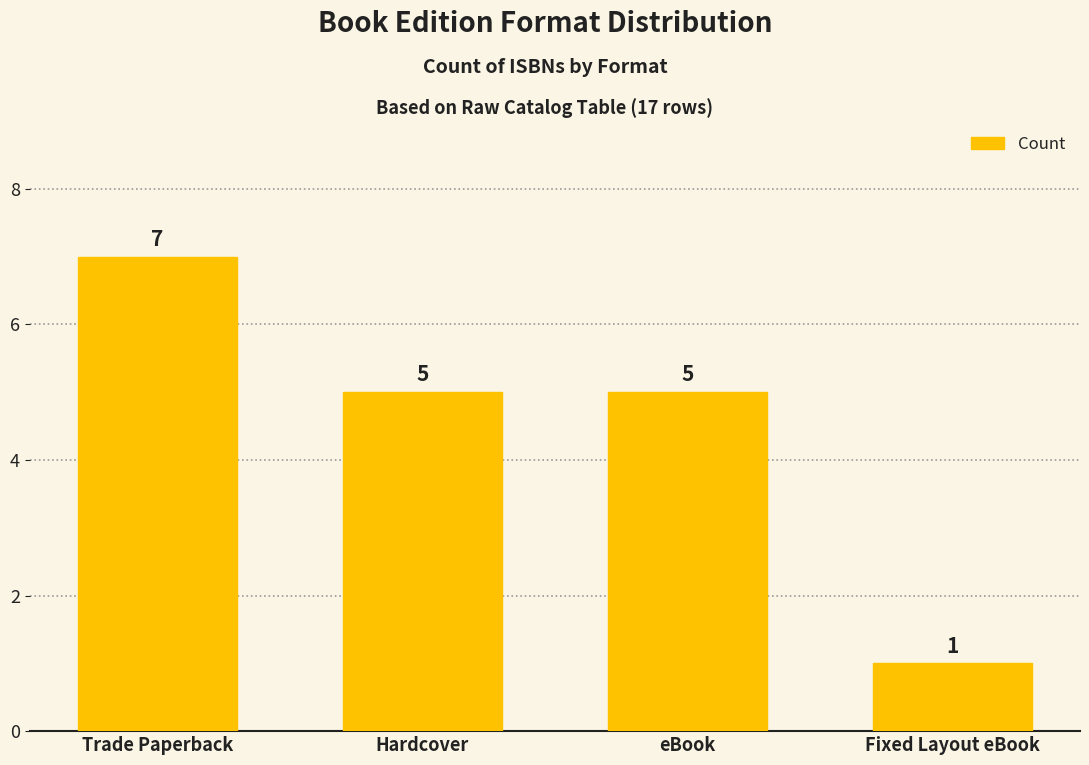

Read the value at Hardcover.

5